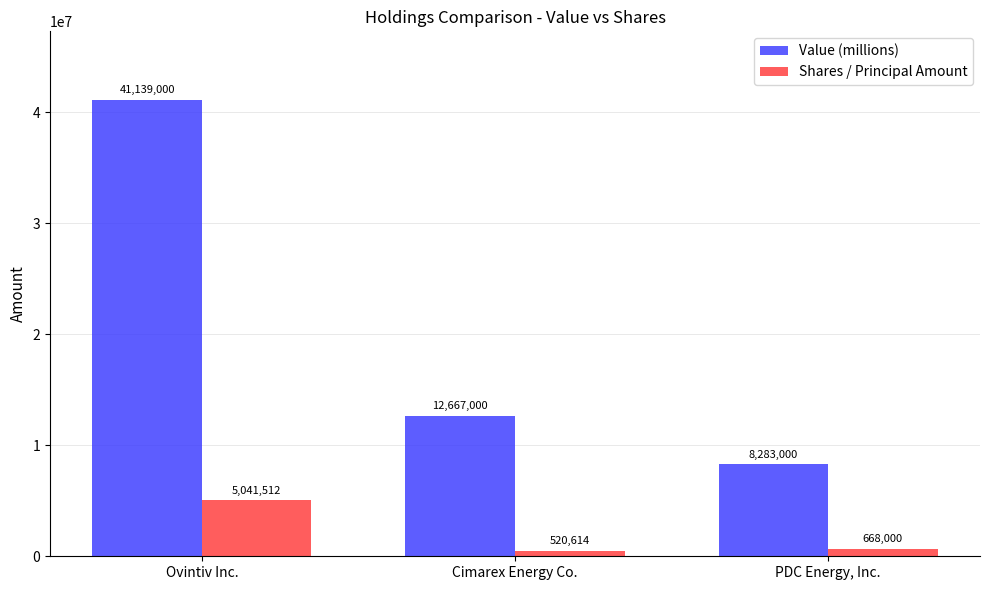

Where does the Shares / Principal Amount series first go above 668000?

Ovintiv Inc.